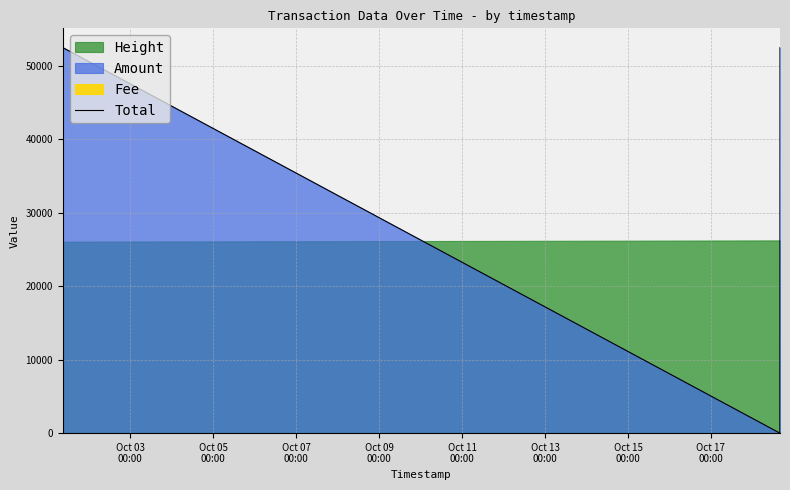

In Total, how many points are higher than both neighbors (excluding endpoints)?

1